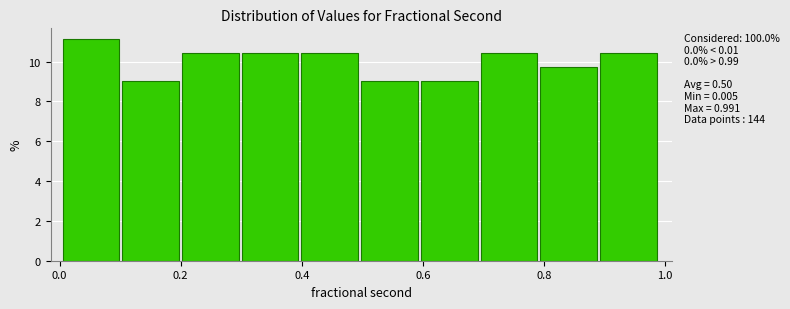

Over which range of the x-axis is the bar tallest?

0.0 to 0.1